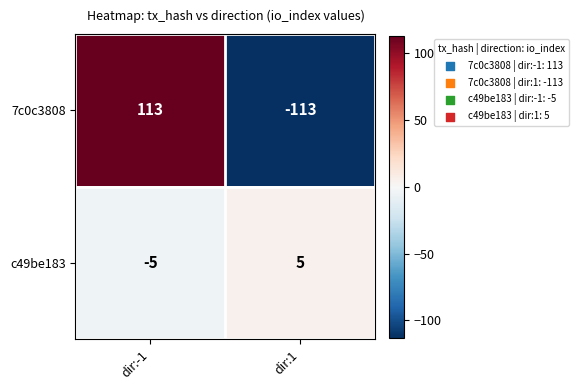

Rank the series at dir:-1 from lowest to highest value.

c49be183, 7c0c3808